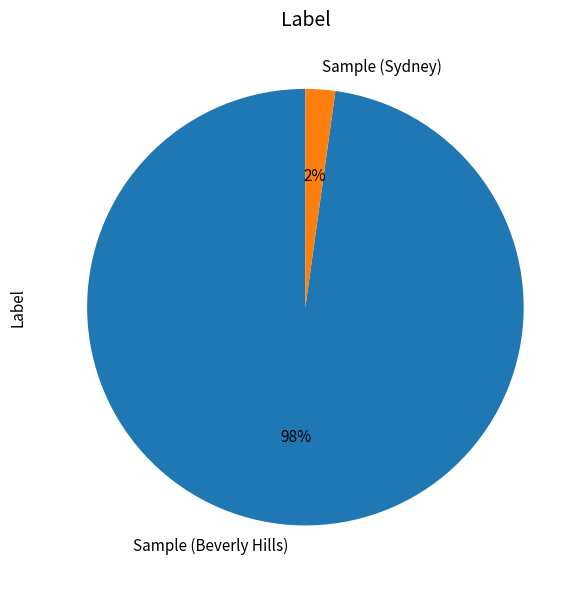

Is there any slice that represents more than half of the pie?

Yes